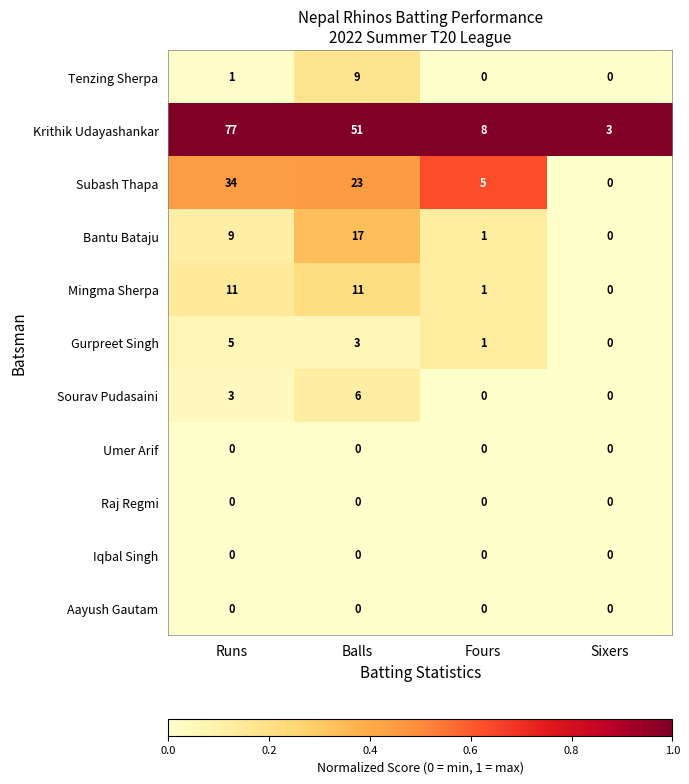

List the labels in order of Gurpreet Singh value, smallest first.

Sixers, Fours, Balls, Runs